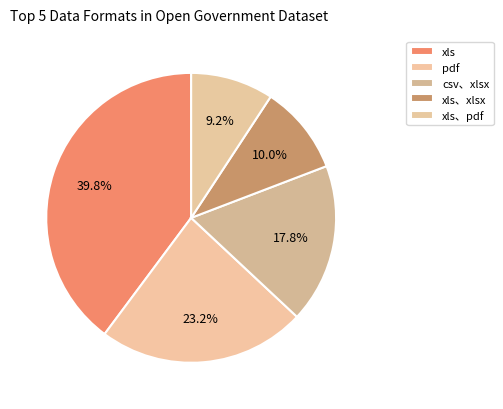

To the nearest percent, what is the difference between the largest and smallest slice percentages?

31%